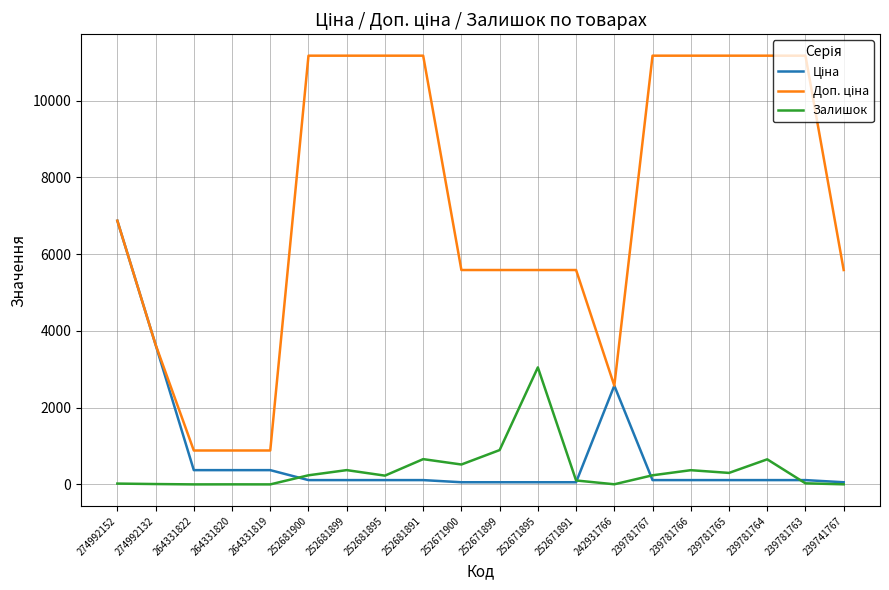

True or false: Залишок has a value of 237.0 at 252681900.

True